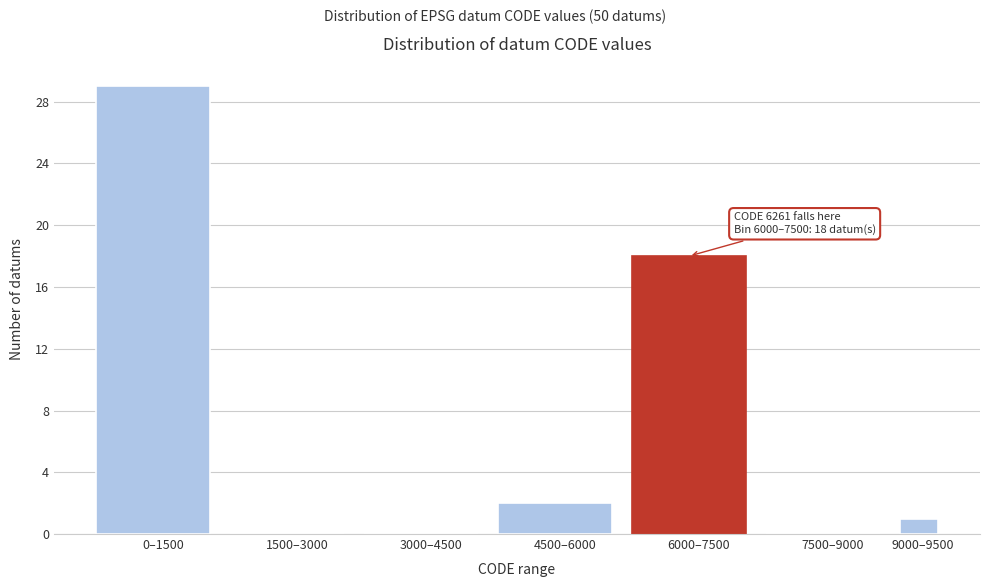

Reading left to right, extract all data points from this chart.

0–1500=29	1500–3000=0	3000–4500=0	4500–6000=2	6000–7500=18	7500–9000=0	9000–9500=1